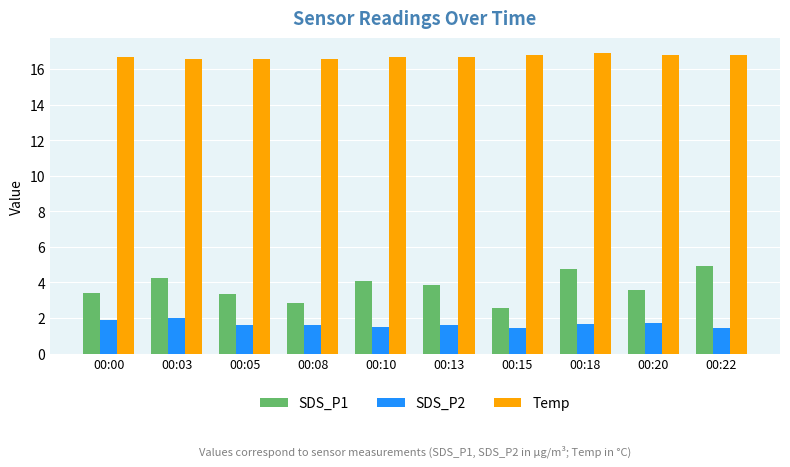

Which series has the largest range (max minus min)?

SDS_P1